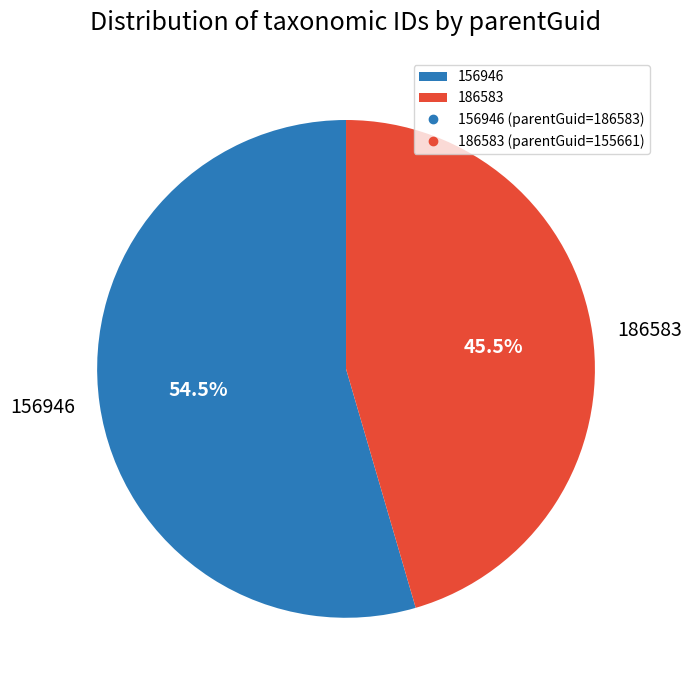

What is the ratio of the value at 186583 to the value at 156946?

0.8